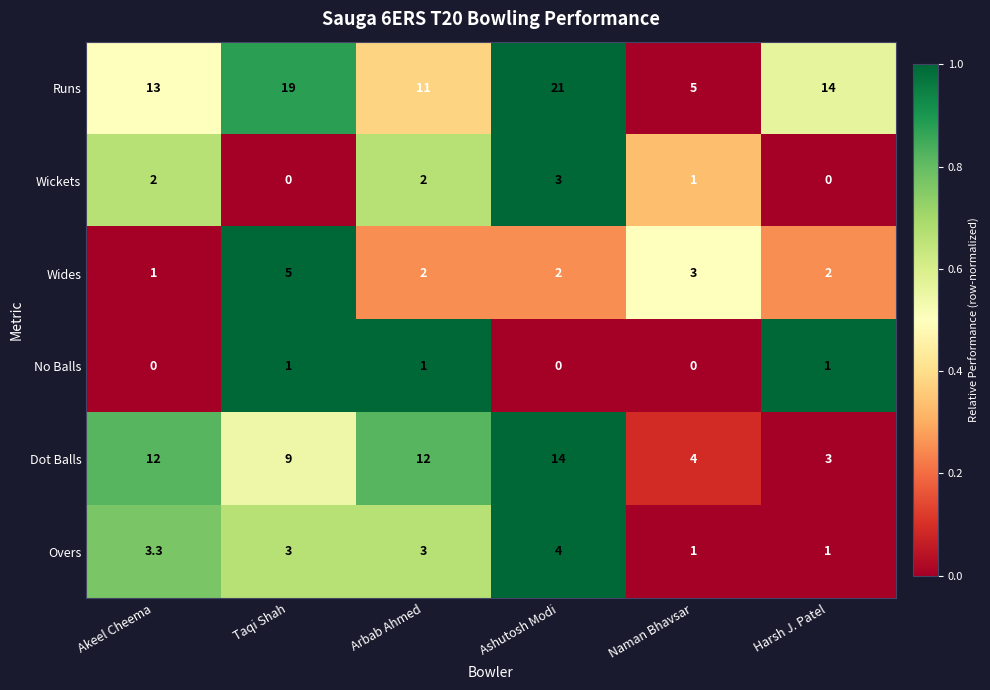

Rank the series by their maximum value, from highest to lowest.

Runs, Dot Balls, Wides, Overs, Wickets, No Balls